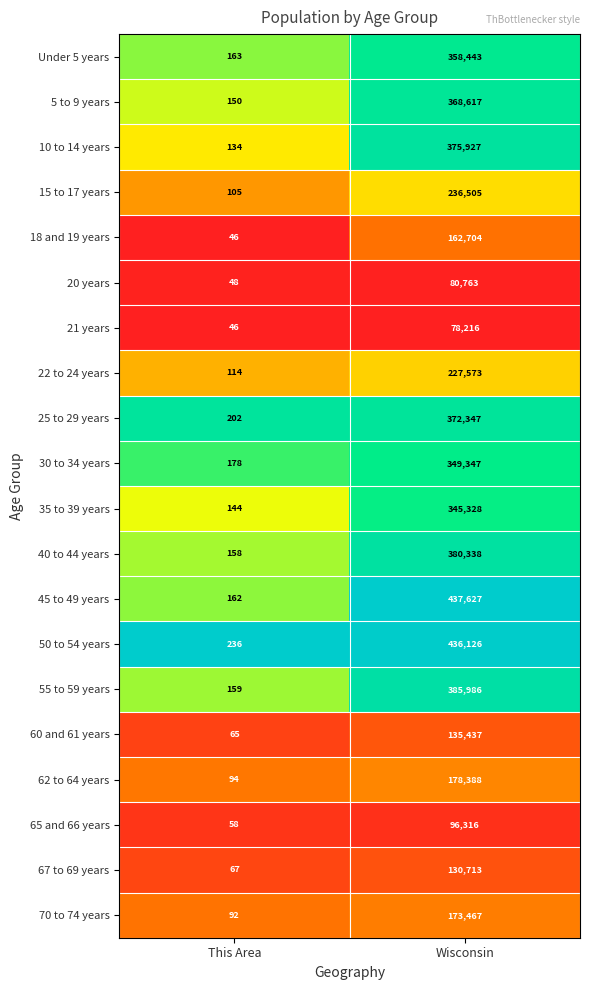

How many categories are shown in the chart?

2